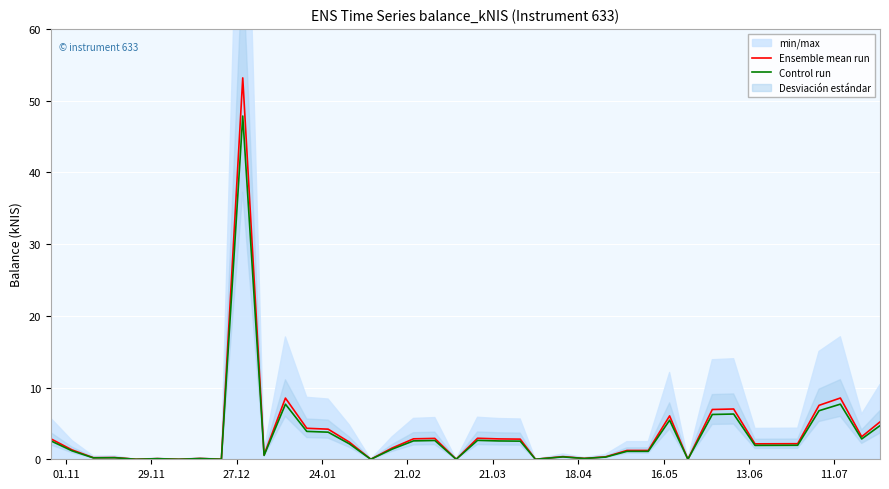

What is the maximum value for Control run?

47.9